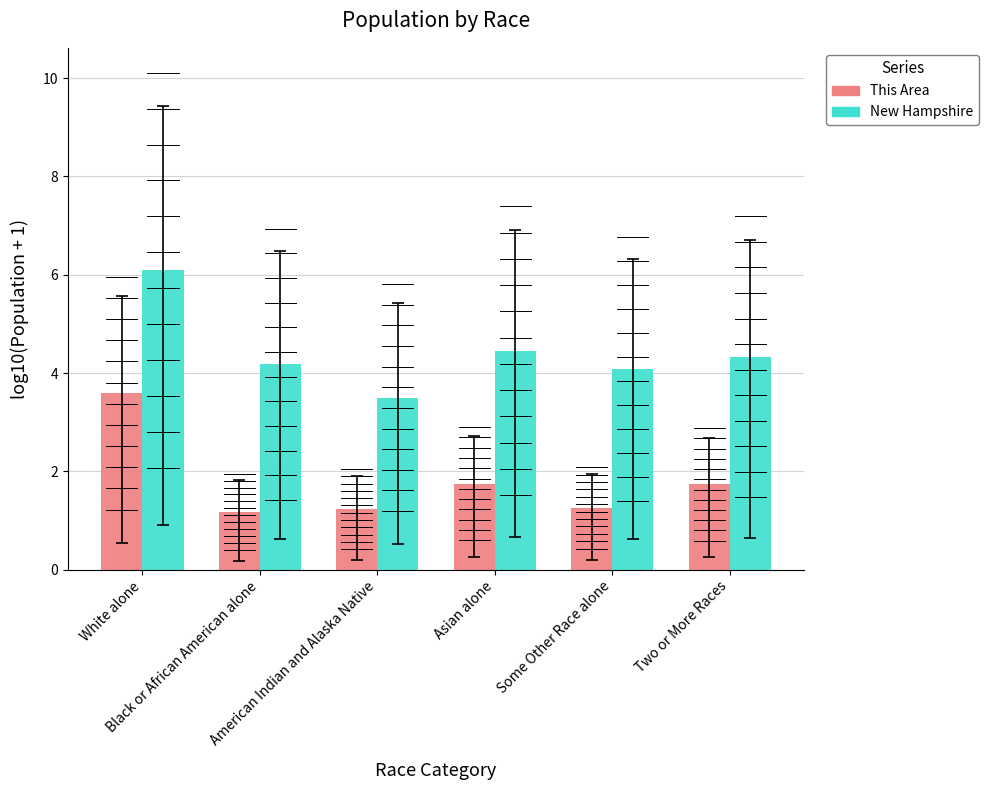

Which series has the widest spread of values?

New Hampshire